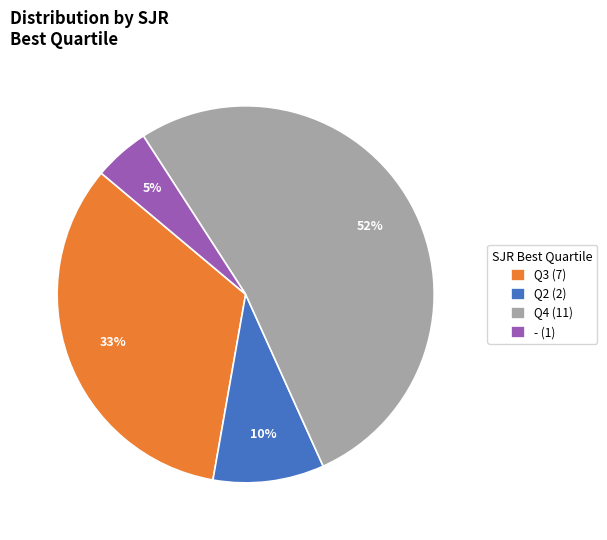

How many slices are in this pie chart?

4